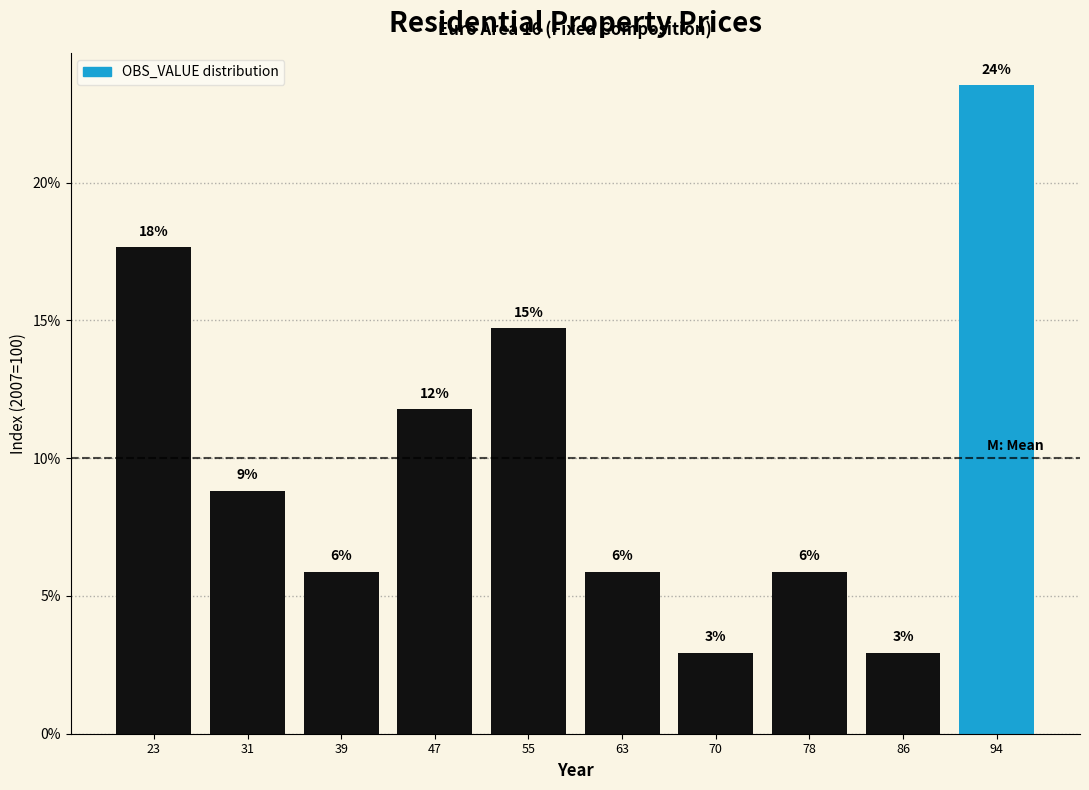

Are the bars horizontal?

No